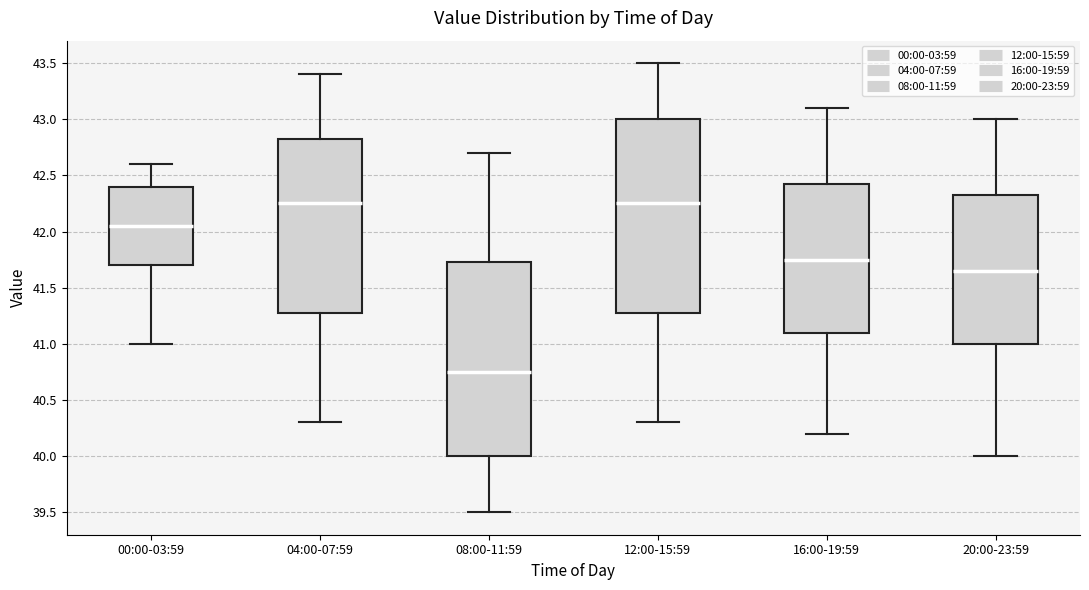

Reading left to right, read every box against the y-axis: the position of its median line, the range the box covers, and the ends of its whiskers. The values are not printed on the chart, so give them approximately, as read against the axis.

00:00-03:59: median 42.05, box 41.70 to 42.40, whiskers 41.00 to 42.60
04:00-07:59: median 42.25, box 41.30 to 42.85, whiskers 40.30 to 43.40
08:00-11:59: median 40.75, box 40.00 to 41.75, whiskers 39.50 to 42.70
12:00-15:59: median 42.25, box 41.30 to 43.00, whiskers 40.30 to 43.50
16:00-19:59: median 41.75, box 41.10 to 42.45, whiskers 40.20 to 43.10
20:00-23:59: median 41.65, box 41.00 to 42.35, whiskers 40.00 to 43.00